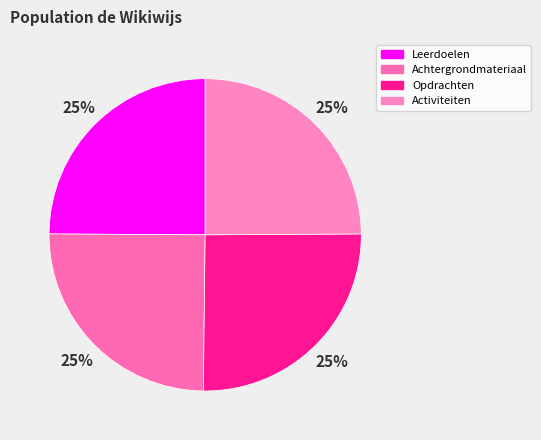

To the nearest percent, what is the combined percentage of Opdrachten and Achtergrondmateriaal?

50%